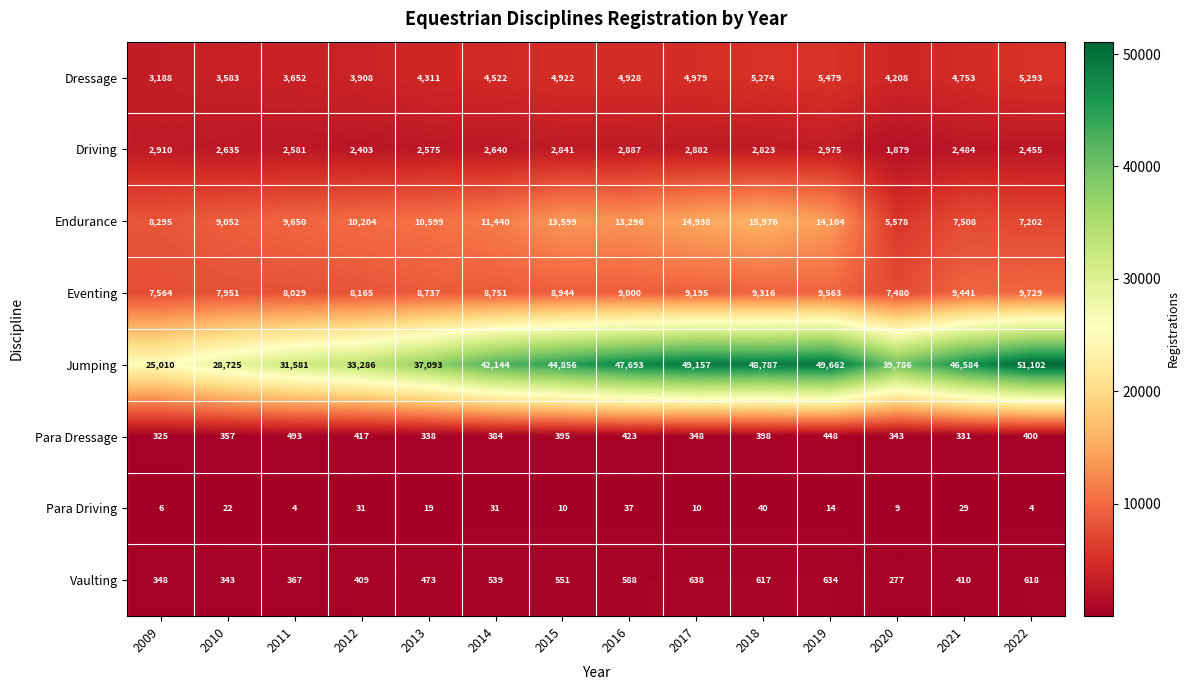

Where is Endurance nearest to the value 10777?

2013